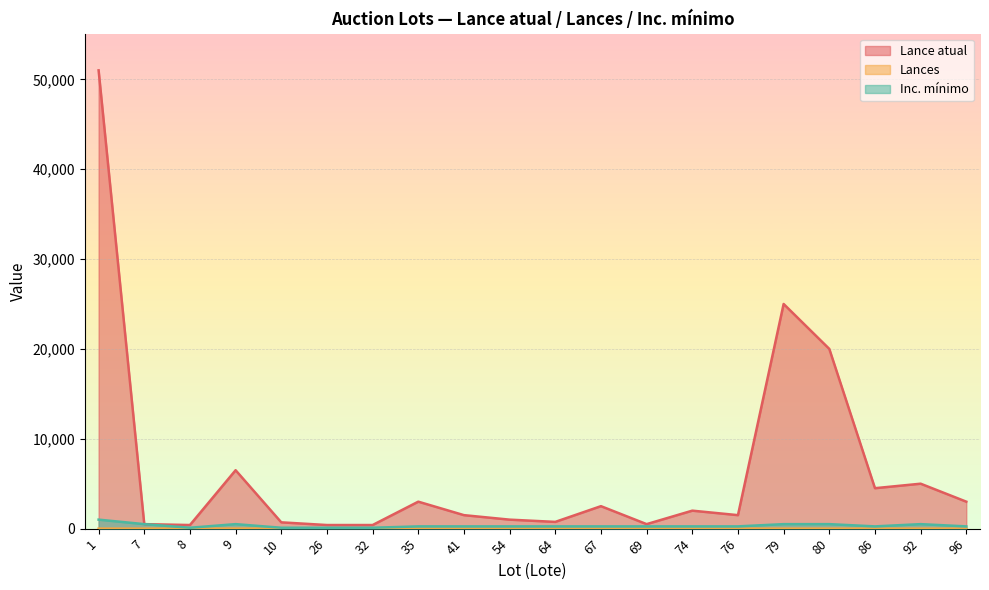

True or false: Inc. mínimo has a value of 35 at 8.

False